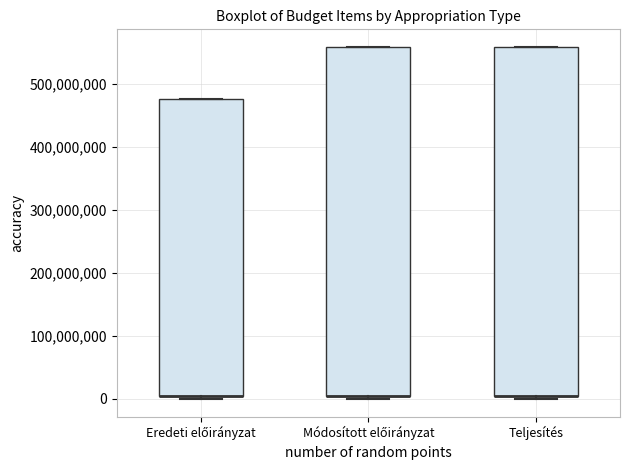

Reading left to right, transcribe this box plot: for each box, give where its median line is, the range the box spans, and where its two whiskers end, as read against the y-axis. The values are not printed on the chart, so give them approximately, as read against the axis.

Eredeti előirányzat: median 0 (drawn on the box's lower edge), box 0 to 480000000, whiskers 0 (just below the box's lower edge) to 480000000
Módosított előirányzat: median 0 (drawn on the box's lower edge), box 0 to 560000000, whiskers 0 (just below the box's lower edge) to 560000000
Teljesítés: median 0 (drawn on the box's lower edge), box 0 to 560000000, whiskers 0 (just below the box's lower edge) to 560000000